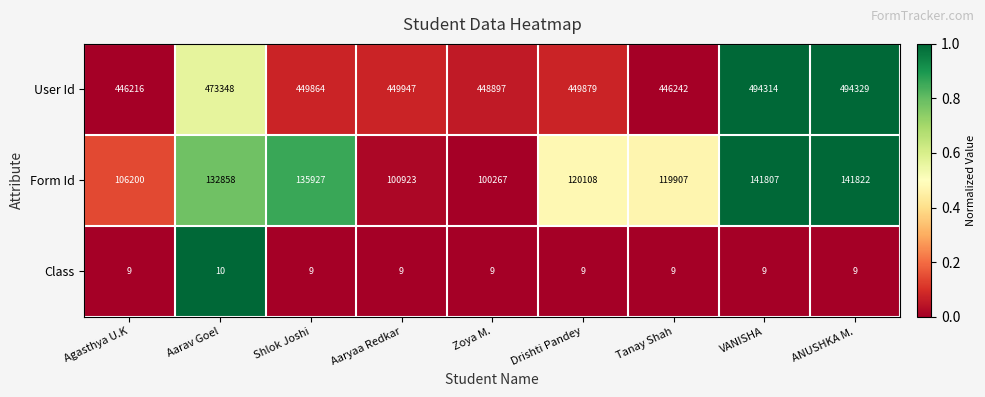

What is the approximate value of User Id at Drishti Pandey, to the nearest 100?

449900